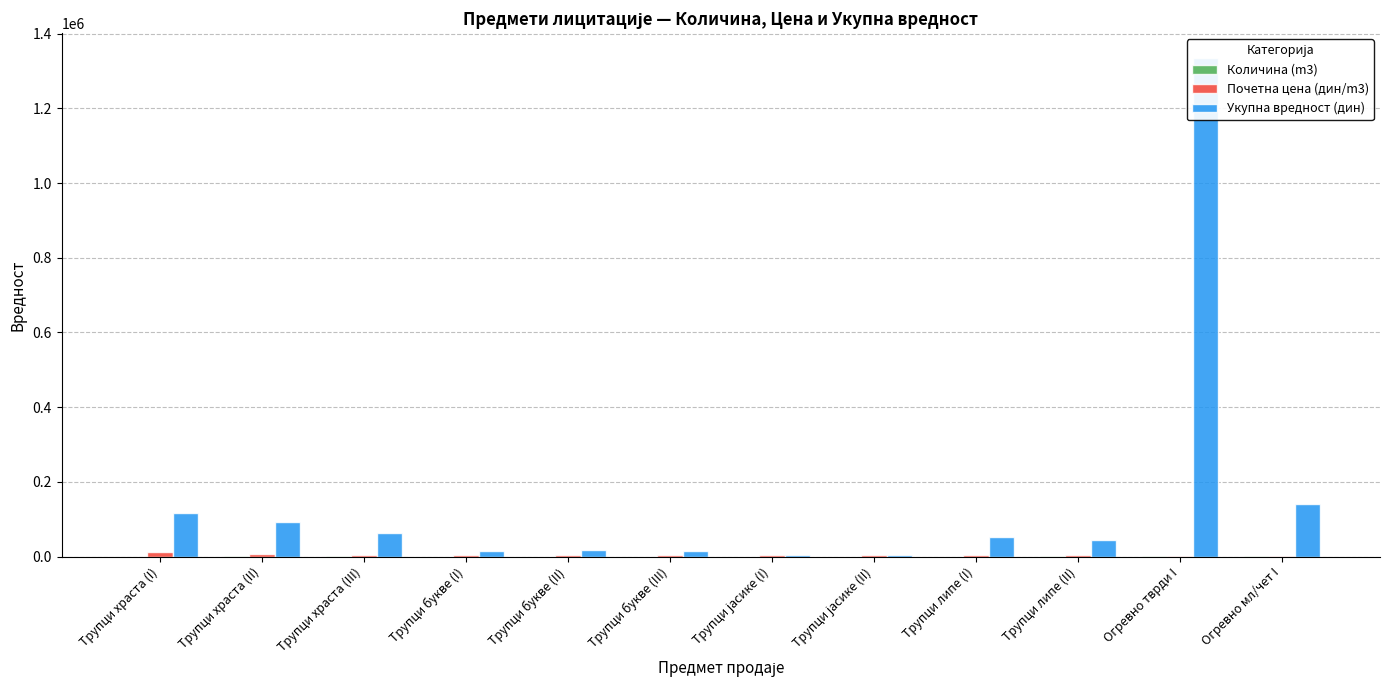

How many bars are there in each group?

3